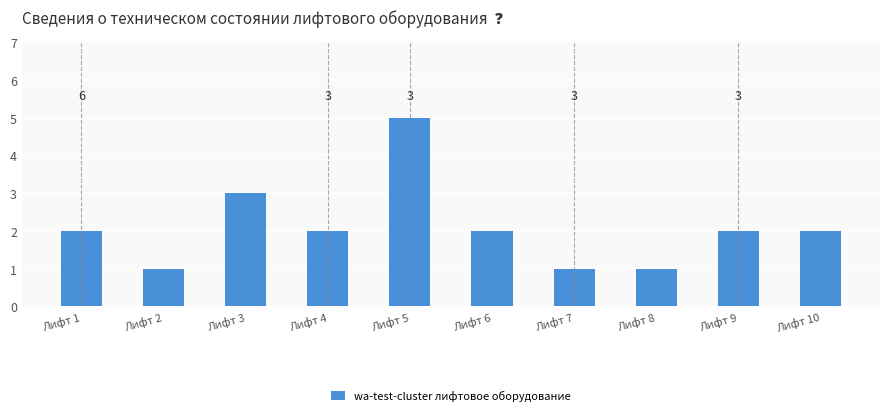

Between Лифт 5 and Лифт 10, which is larger?

Лифт 5